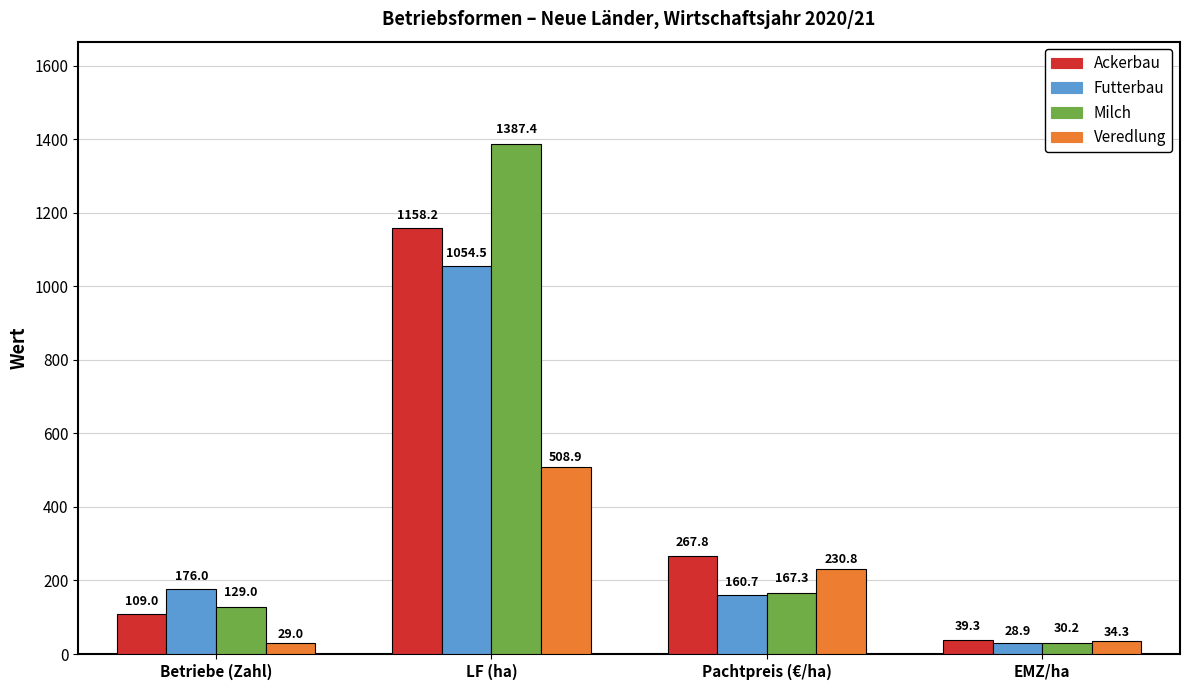

What is the sum of the Milch values at Pachtpreis (€/ha) and EMZ/ha?

197.5